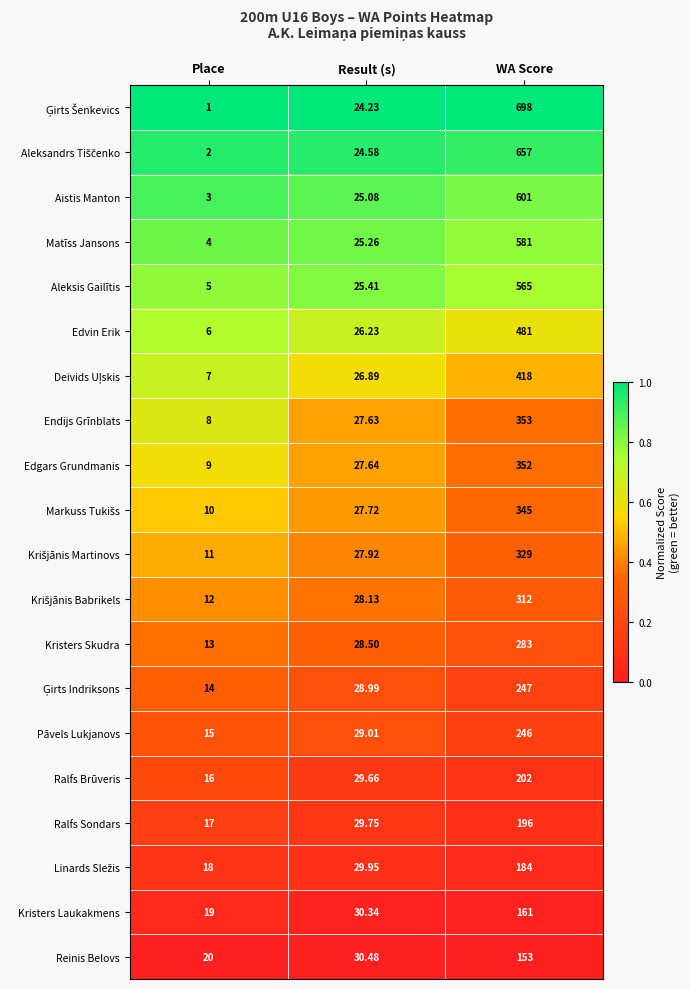

Count the number of data series in this chart.

20